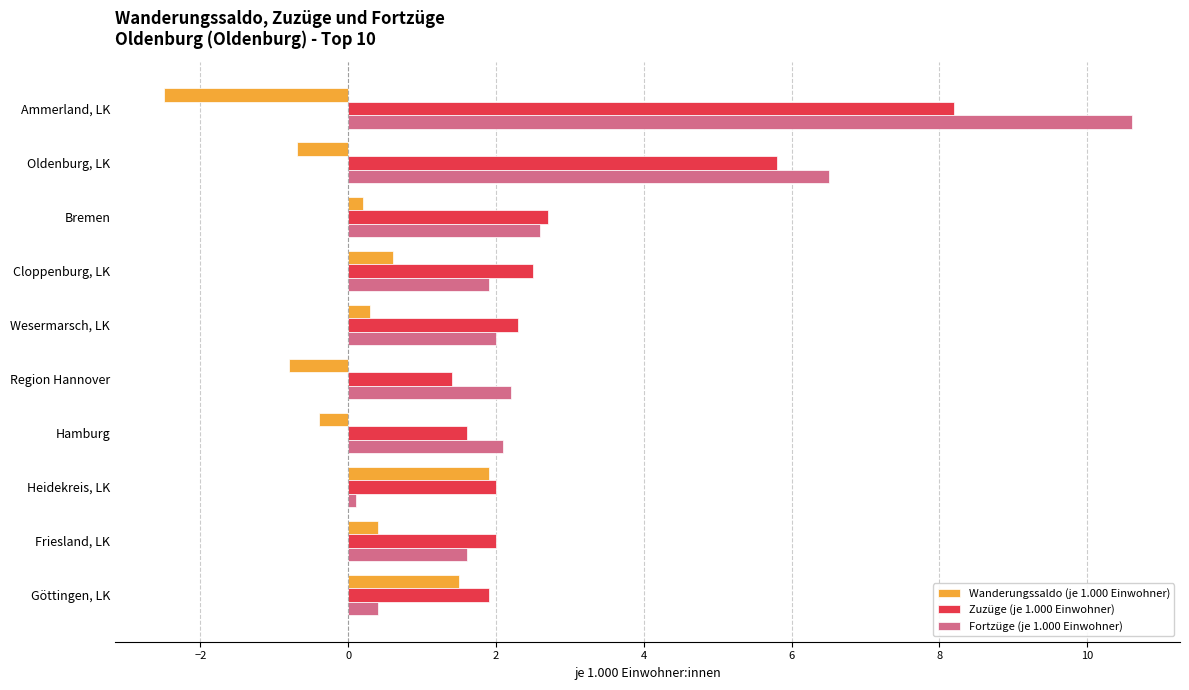

Which series has the widest spread of values?

Fortzüge (je 1.000 Einwohner)